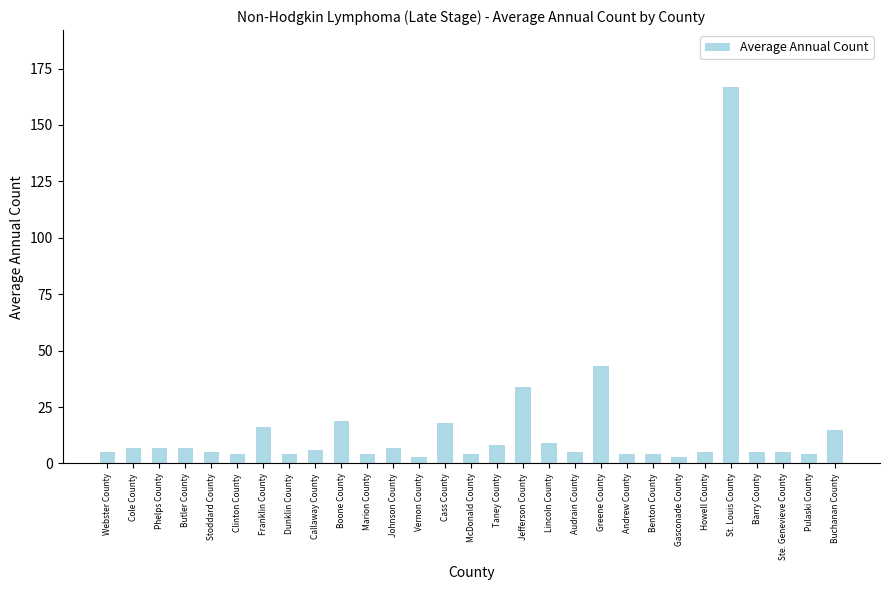

Reading left to right, transcribe all the data shown in this chart.

Webster County=5	Cole County=7	Phelps County=7	Butler County=7	Stoddard County=5	Clinton County=4	Franklin County=16	Dunklin County=4	Callaway County=6	Boone County=19	Marion County=4	Johnson County=7	Vernon County=3	Cass County=18	McDonald County=4	Taney County=8	Jefferson County=34	Lincoln County=9	Audrain County=5	Greene County=43	Andrew County=4	Benton County=4	Gasconade County=3	Howell County=5	St. Louis County=167	Barry County=5	Ste. Genevieve County=5	Pulaski County=4	Buchanan County=15